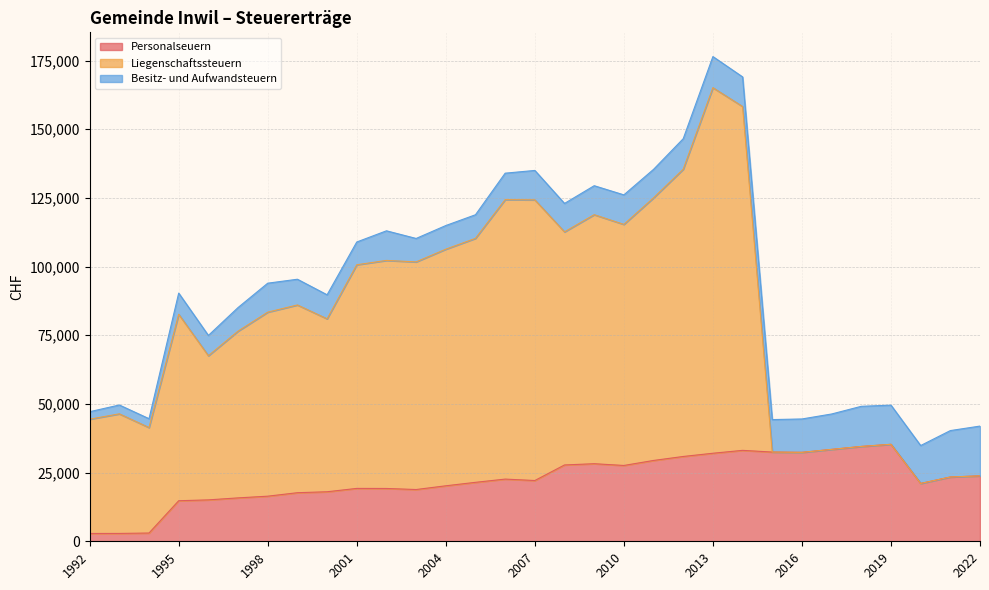

The value of Liegenschaftssteuern at 2022 is 0. True or false?

True